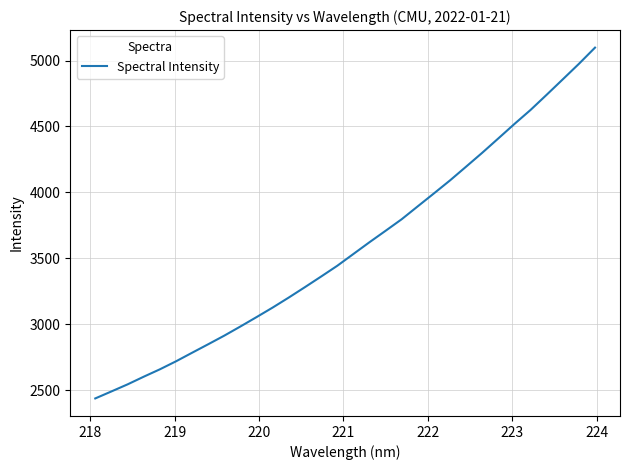

What is the minimum value shown in the chart?

2437.4